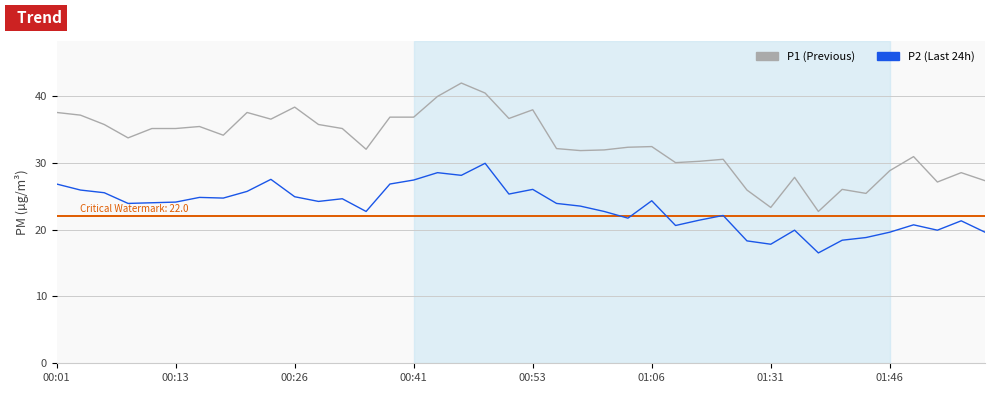

Which series has the largest range (max minus min)?

P1 (Previous)